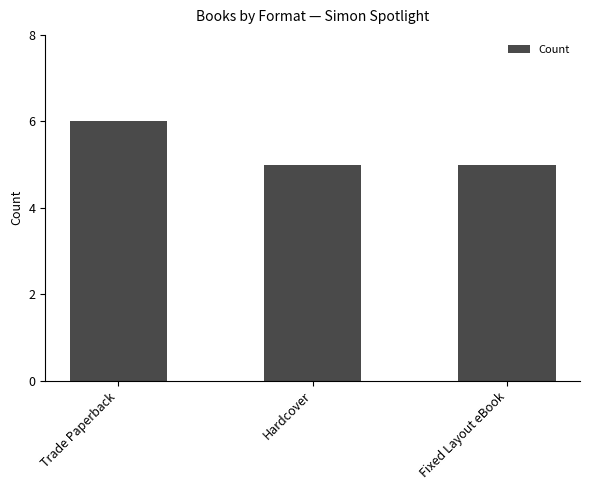

Reading left to right, transcribe all the data shown in this chart.

6	5	5